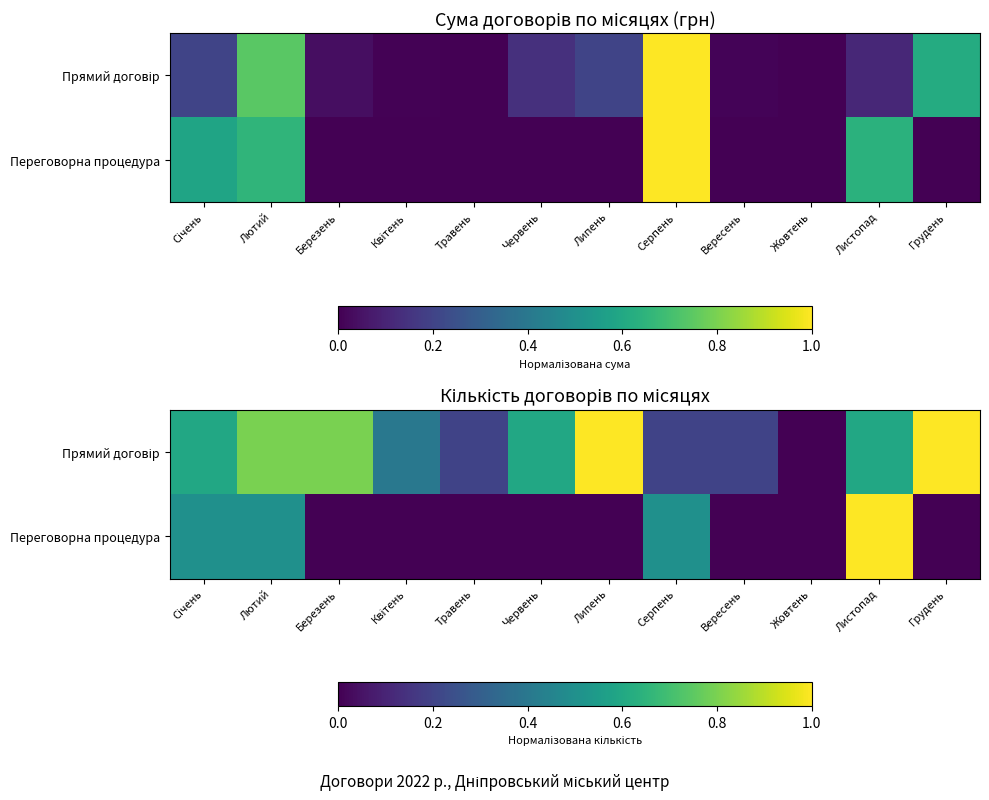

Rank the series by their average value, from highest to lowest.

Прямий договір, Переговорна процедура